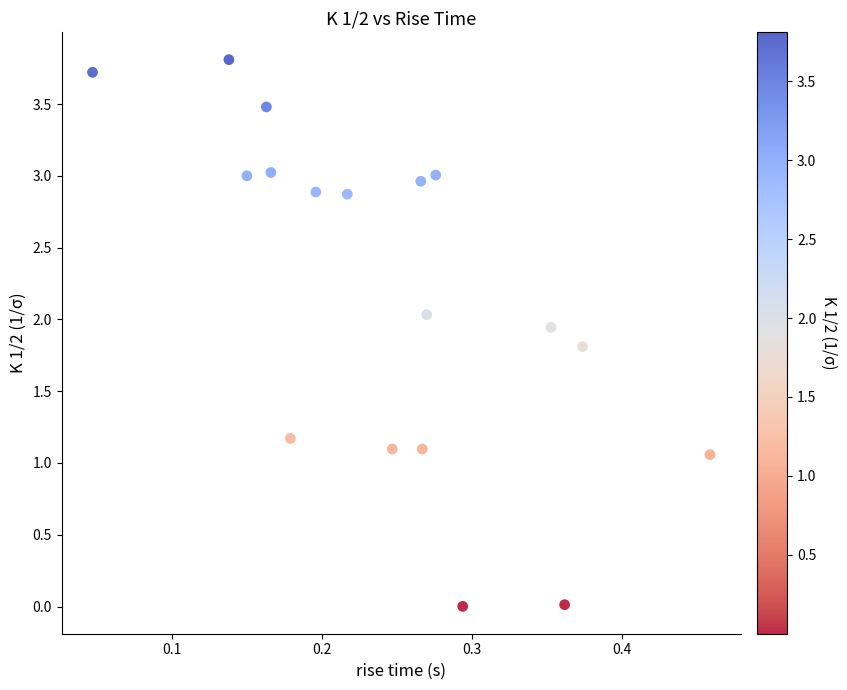

What is the range of X values (max minus min)?

0.4